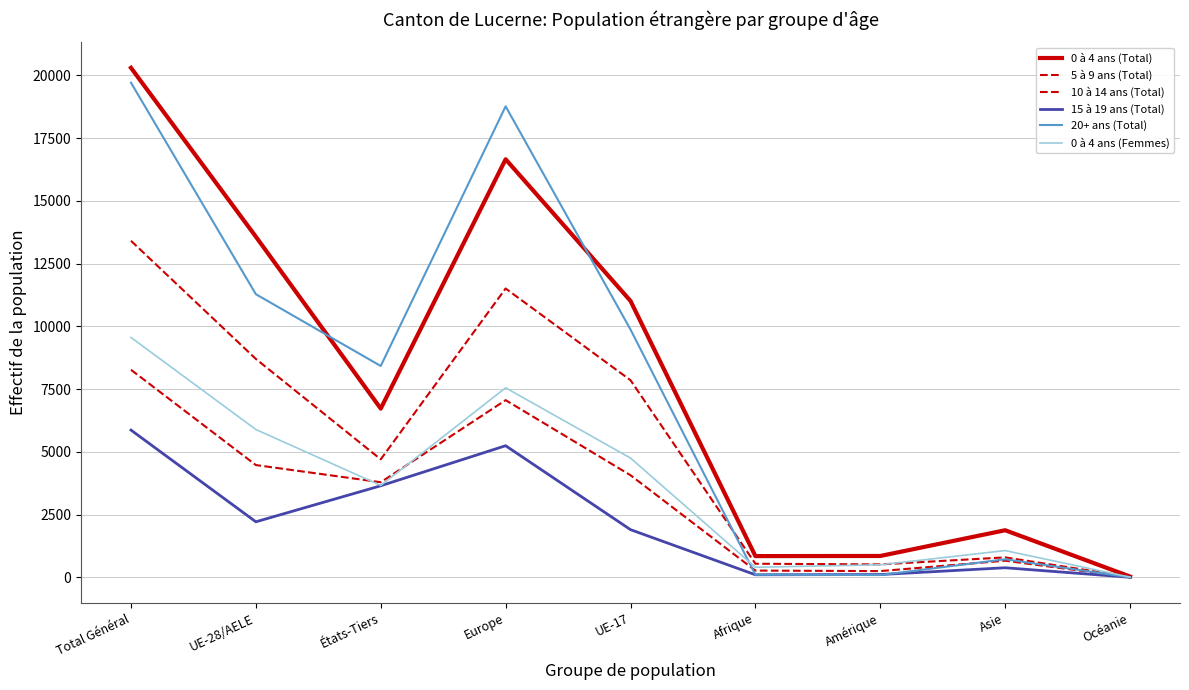

What is the greatest value displayed?

20300